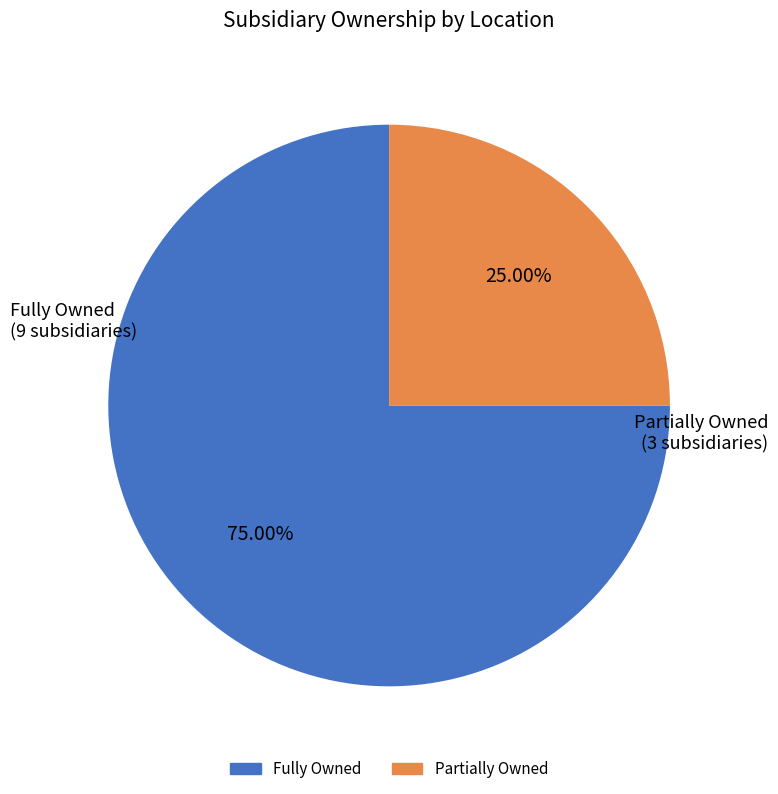

Is there any slice that represents more than half of the pie?

Yes